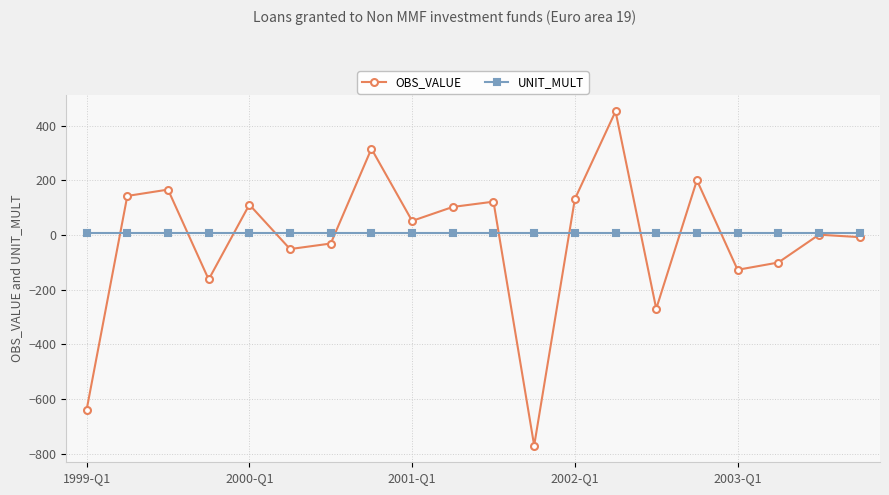

What is the greatest value displayed?

452.1